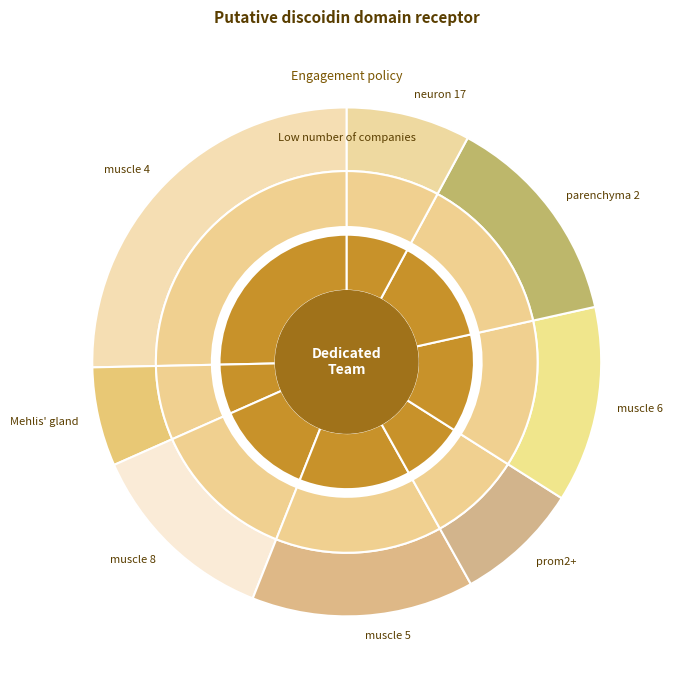

What is the total percentage of muscle 6 and muscle 8?

24.8%